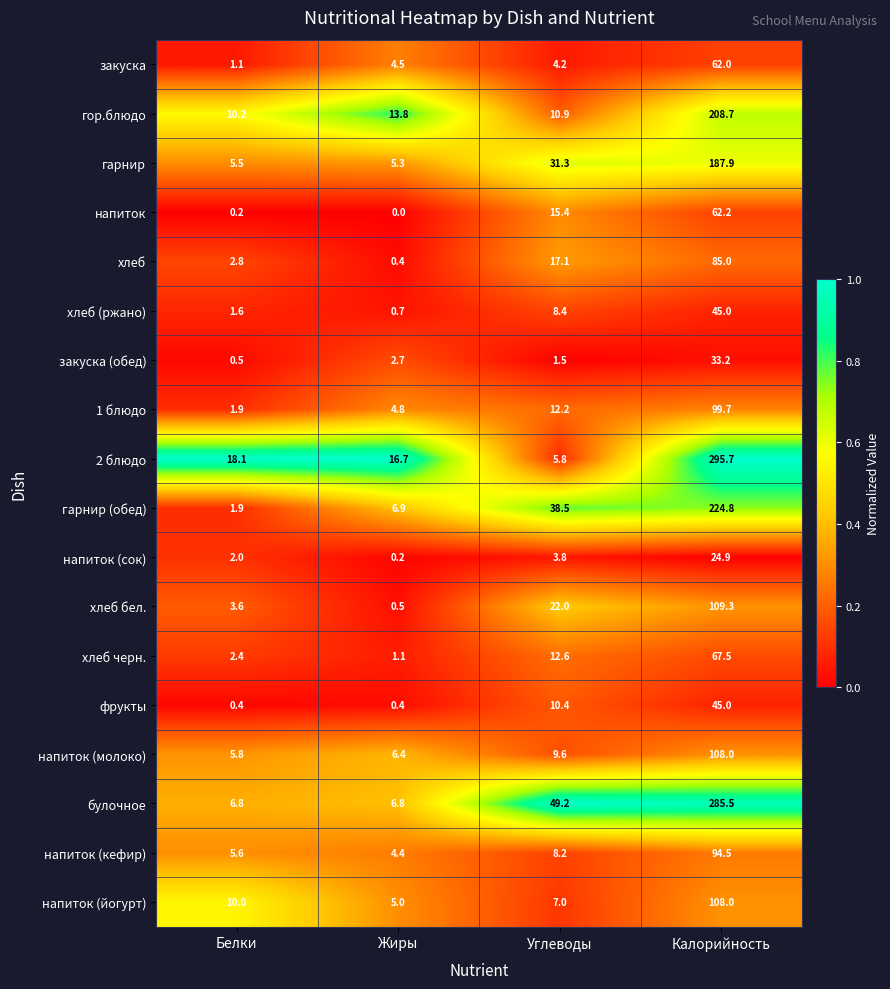

What is the greatest value displayed?

295.7